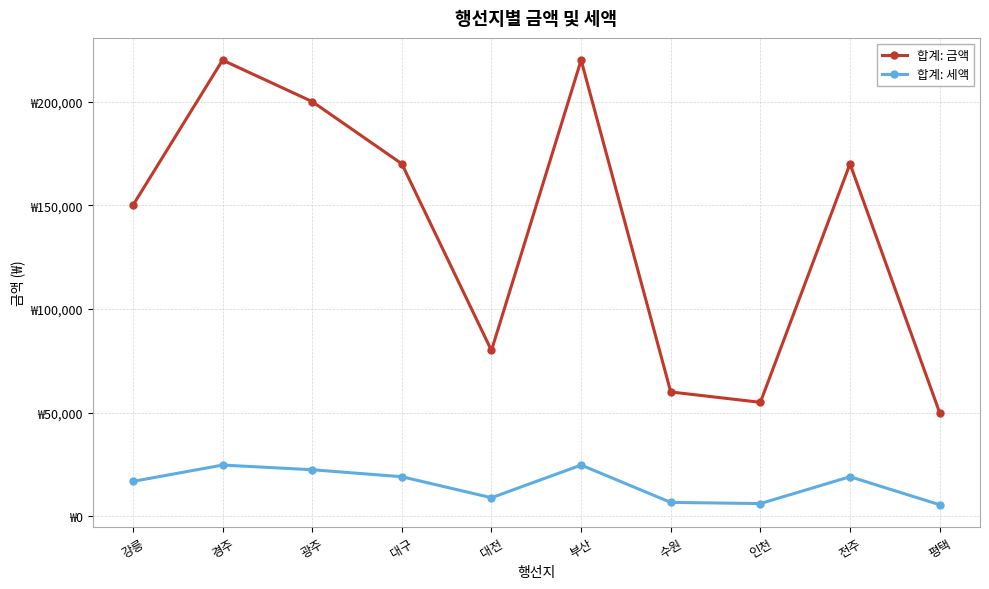

At how many categories does at least one series exceed 164706?

5